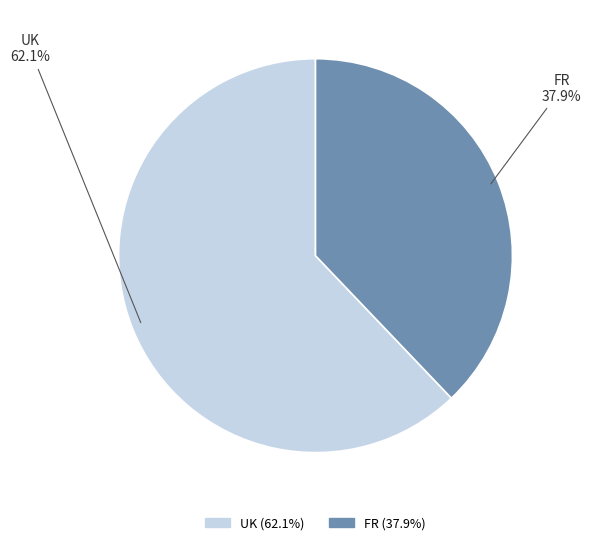

Count the number of slices in the pie.

2